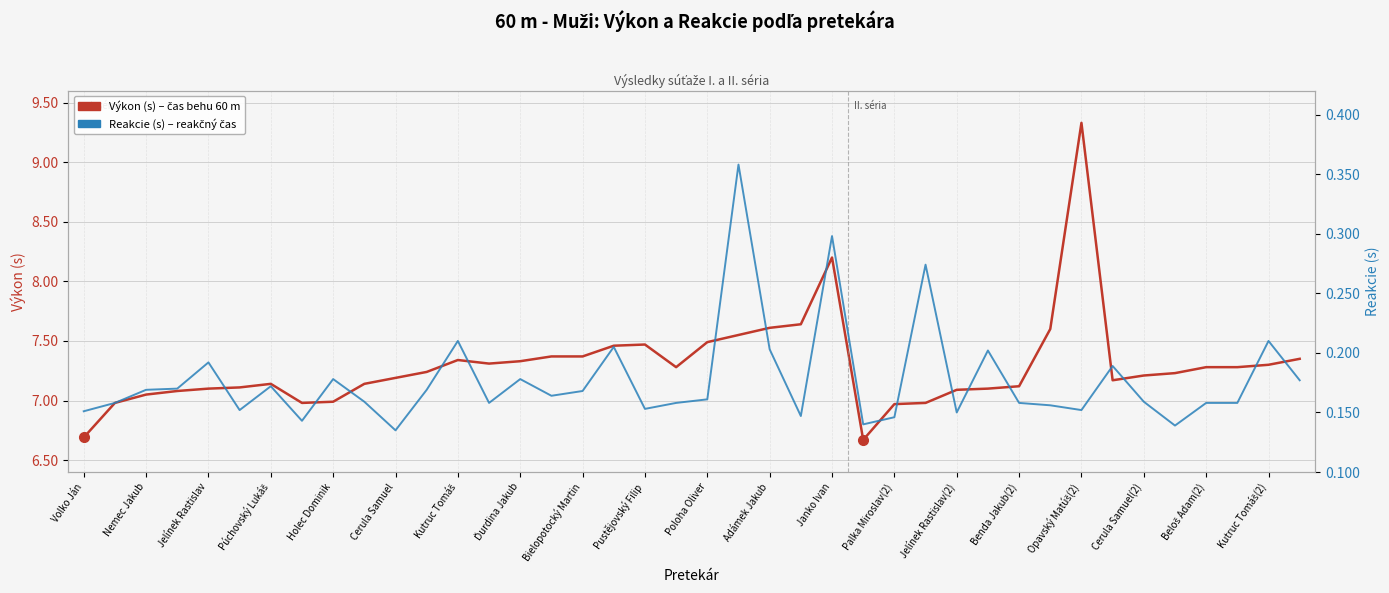

Rank the series at Cerula Samuel(2) from lowest to highest value.

Reakcie (s) – reakčný čas, Výkon (s) – čas behu 60 m